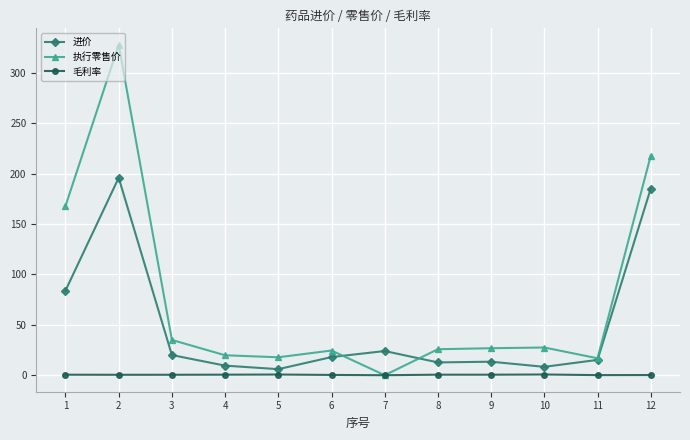

What is the value of the 毛利率 point at the 4th from the left?

0.5